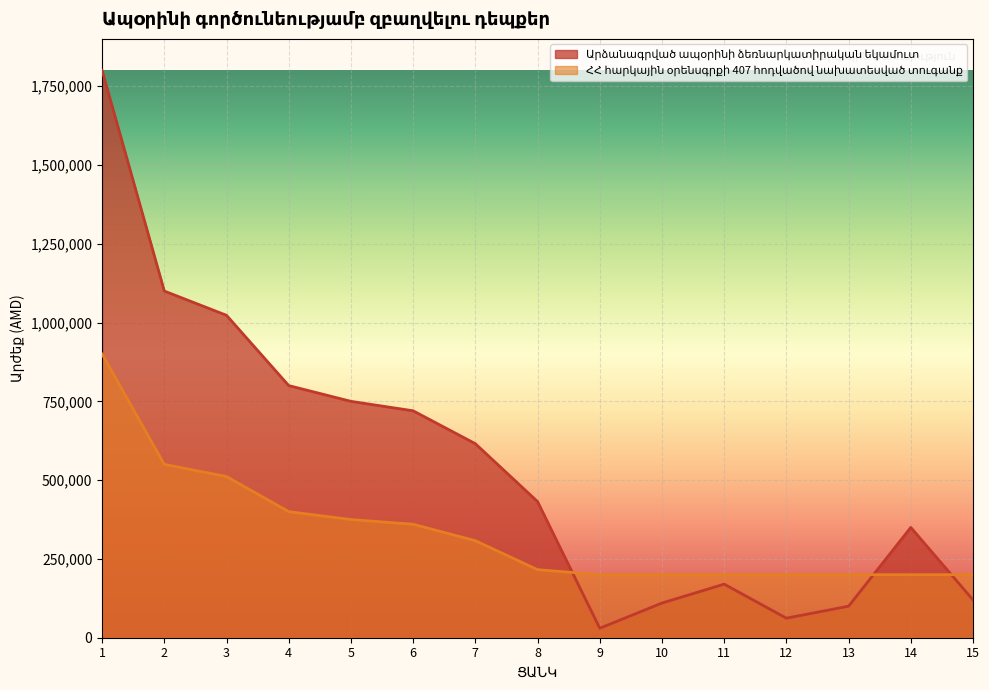

Which series has the largest total across all categories?

Արձանագրված ապօրինի ձեռնարկատիրական եկամուտ